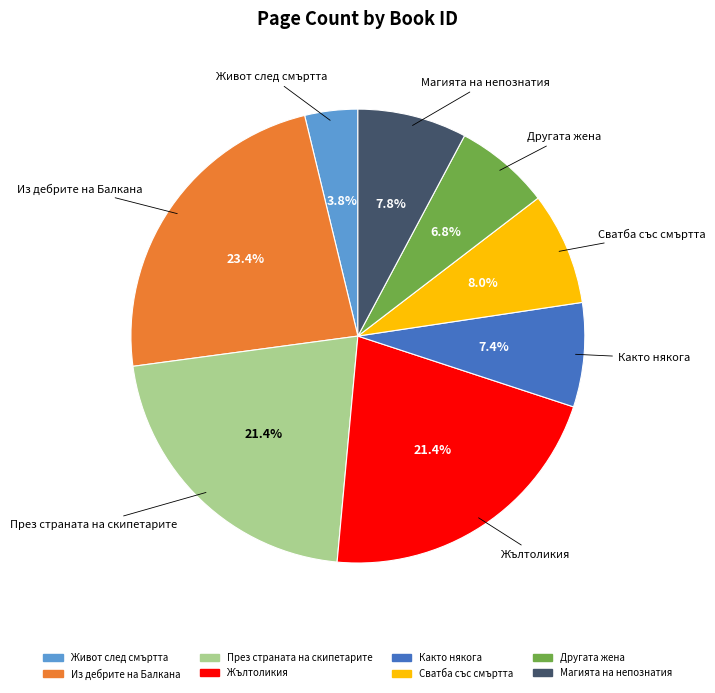

Which has a higher value, Живот след смъртта or Другата жена?

Другата жена